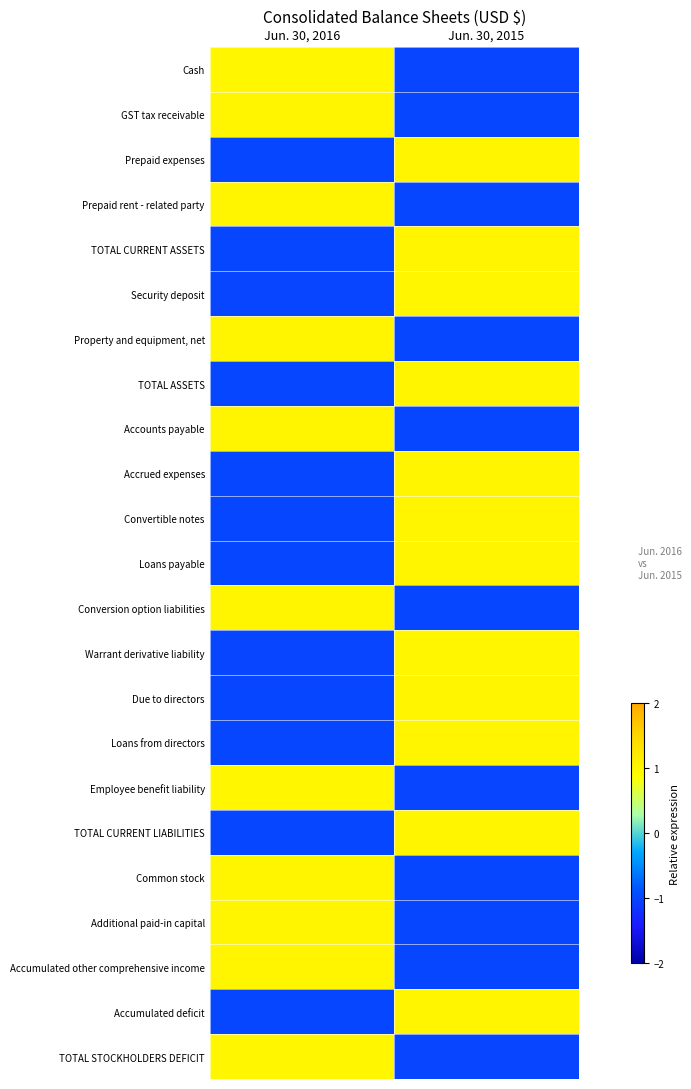

What is the spread (max minus min) of values at Jun. 30, 2016?

2.0